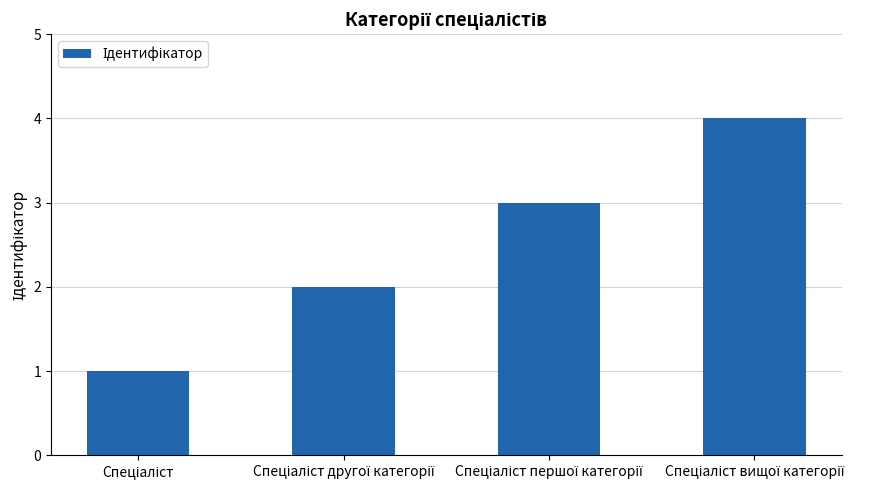

Are the bars horizontal?

No